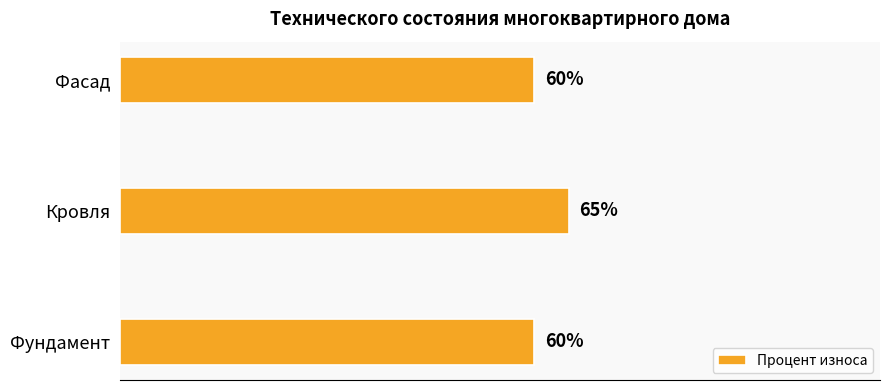

Which category has the highest value across all series?

Кровля